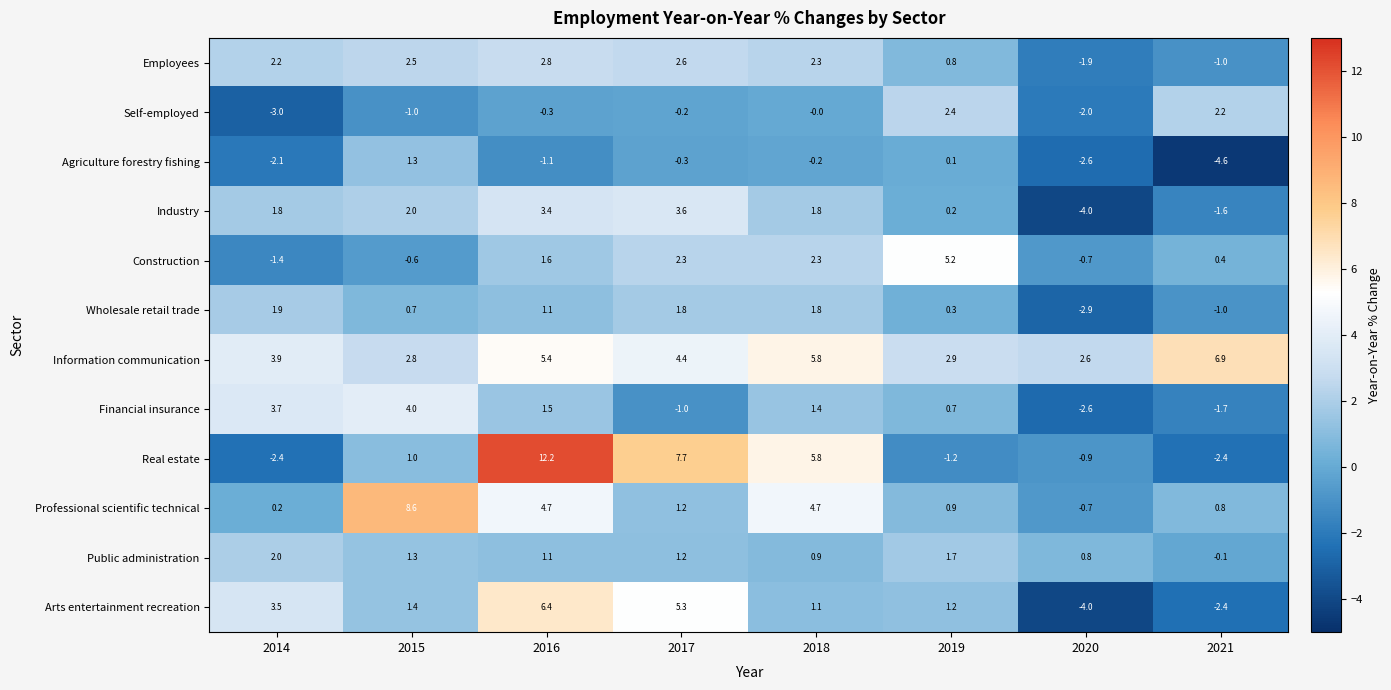

The Construction series shows -0.6 at 2014. True or false?

False